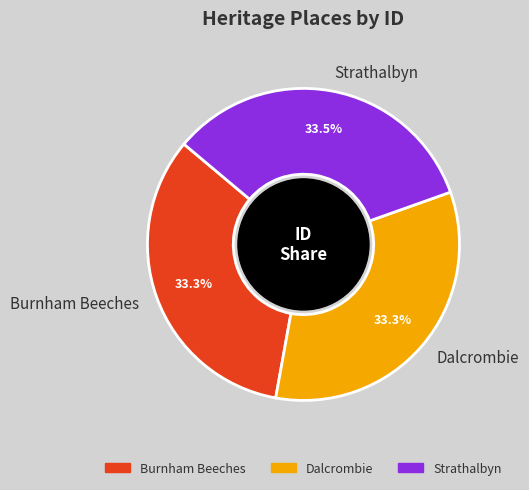

What portion of the pie excludes Dalcrombie?

66.7%